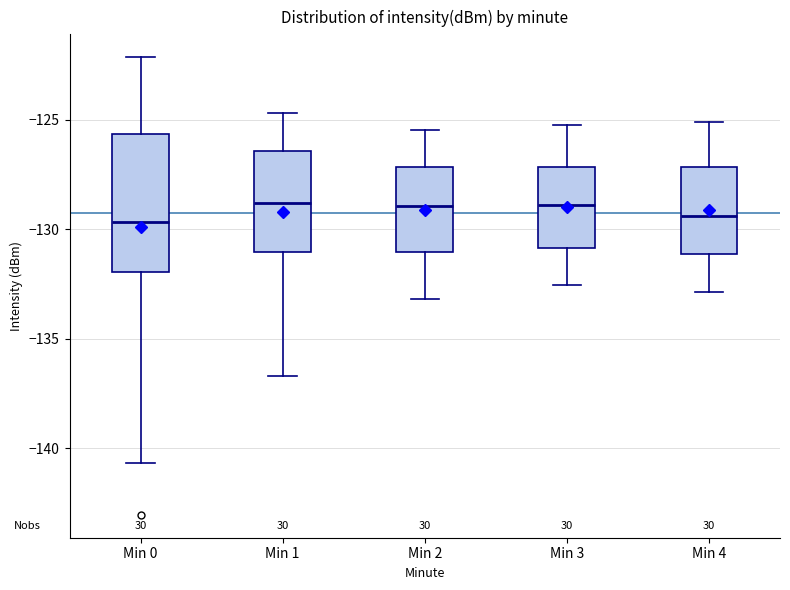

Comparing the boxes themselves (not the whiskers), which one is the tallest?

Min 0